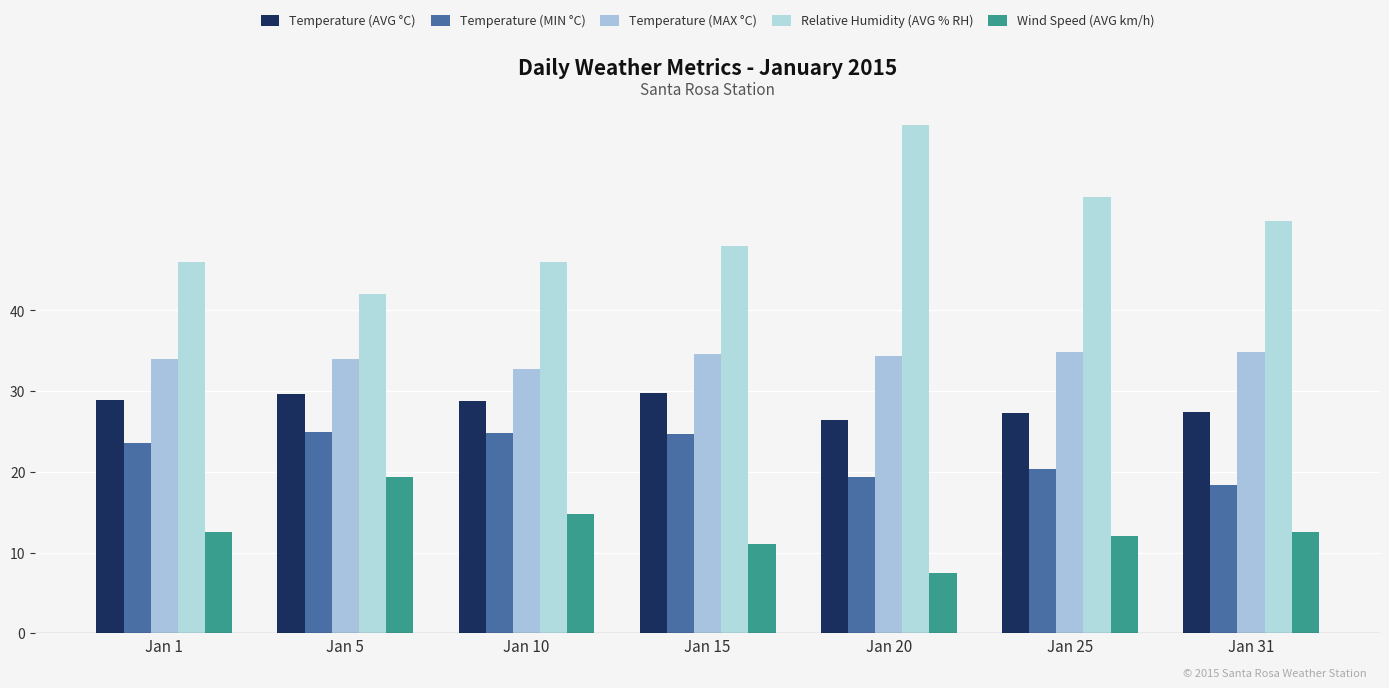

How many bars are there in each group?

5